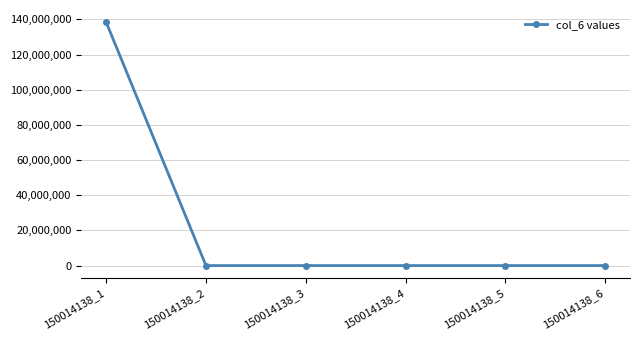

Count the number of categories in the chart.

6